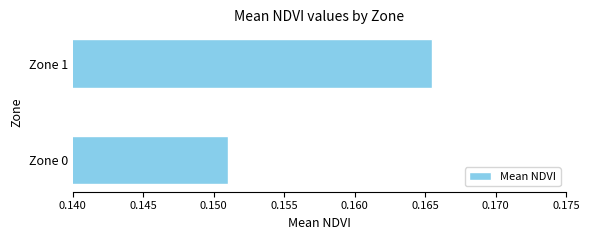

The value at Zone 1 is 0.3. True or false?

False